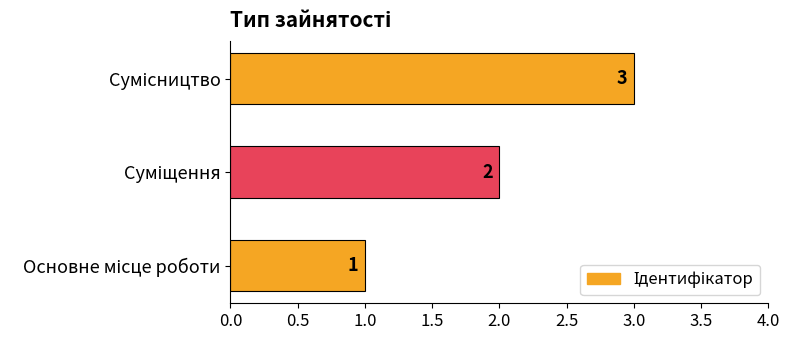

What is the sum of all values?

6